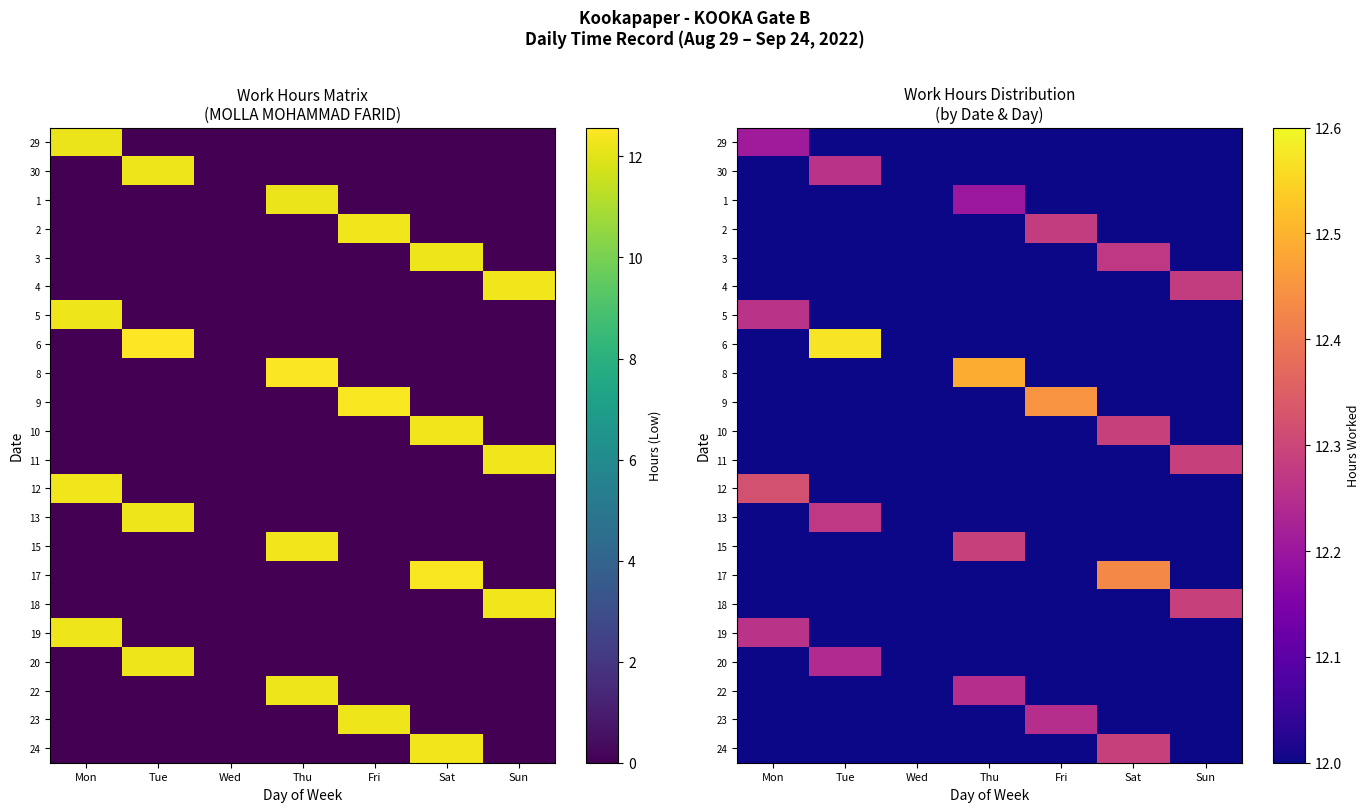

Which series has the widest spread of values?

6